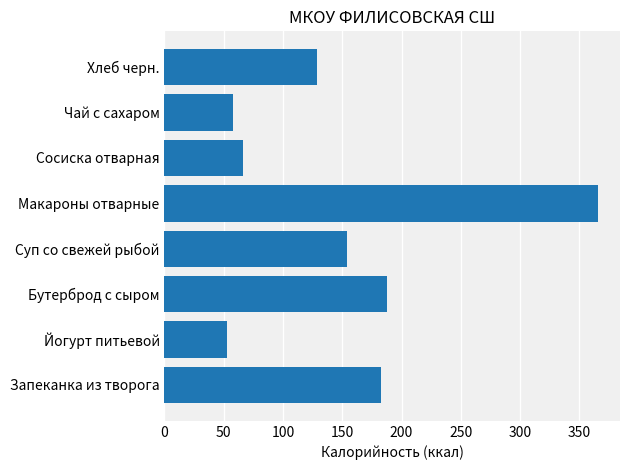

What is the minimum value shown in the chart?

53.0